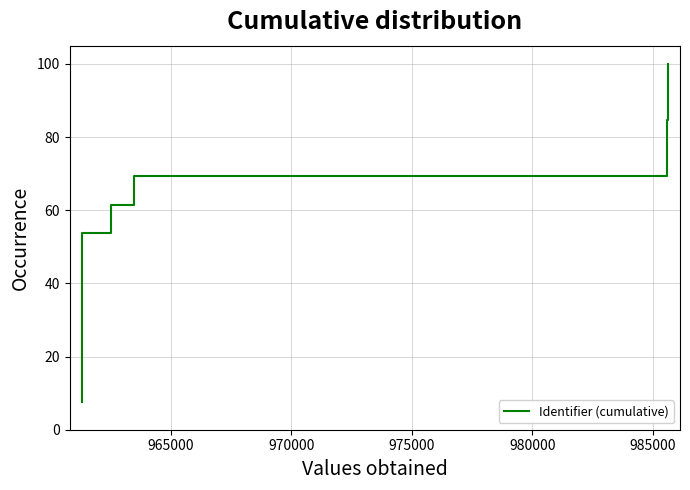

What is the difference between the maximum and minimum values?

92.3